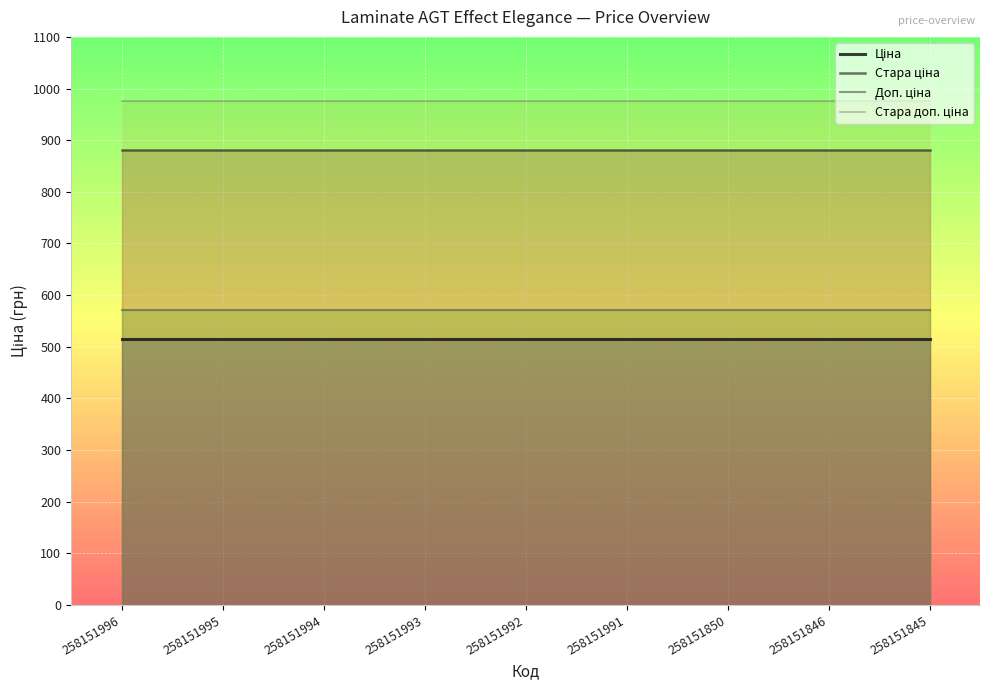

What are all the series names shown in the legend?

Ціна, Стара ціна, Доп. ціна, Стара доп. ціна